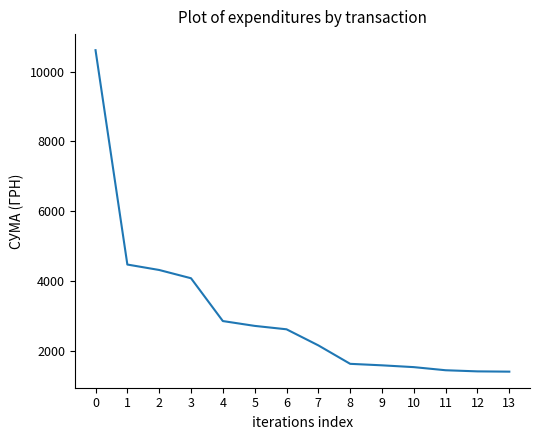

Read the value at 11.

1440.0